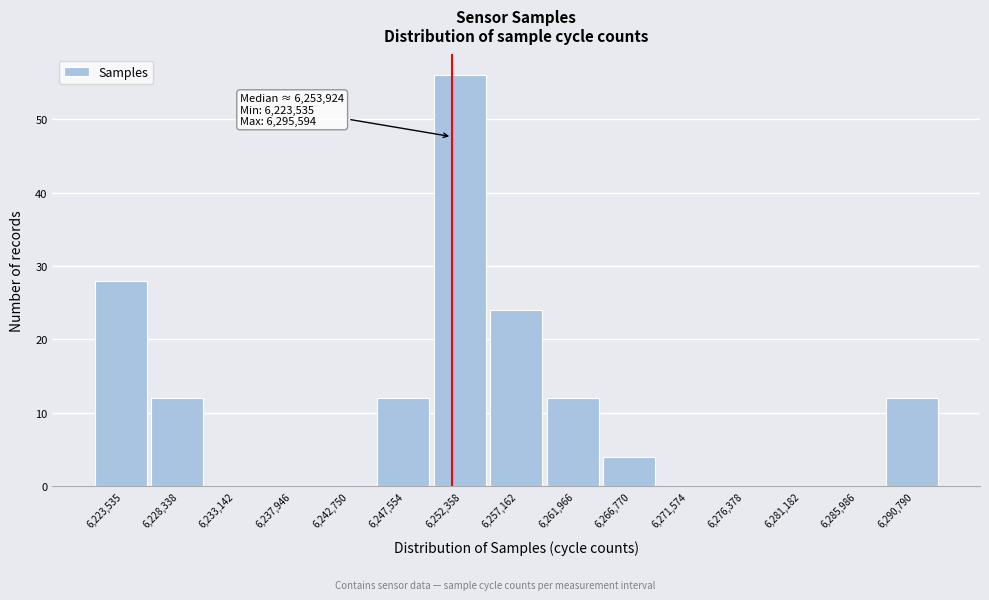

Reading left to right, transcribe all the data shown in this chart.

6,223,535=28	6,228,338=12	6,233,142=0	6,237,946=0	6,242,750=0	6,247,554=12	6,252,358=56	6,257,162=24	6,261,966=12	6,266,770=4	6,271,574=0	6,276,378=0	6,281,182=0	6,285,986=0	6,290,790=12